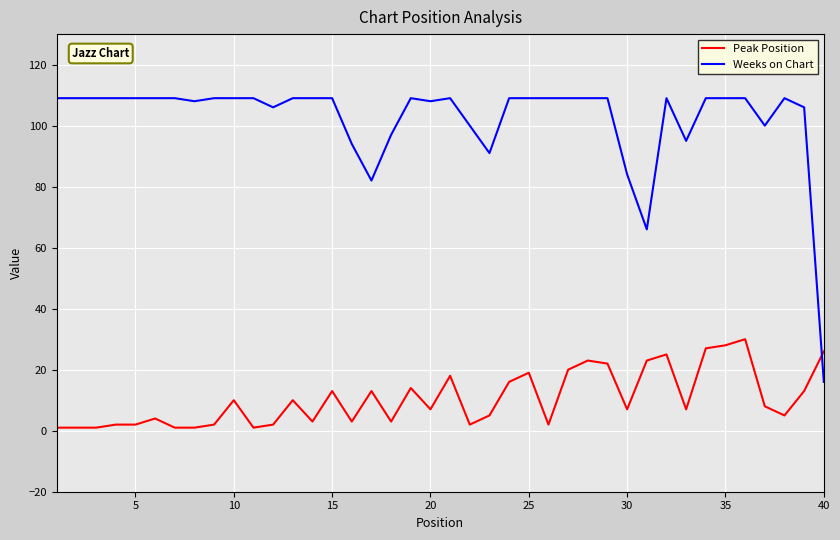

What is the difference between the second highest and second lowest values in the Weeks on Chart series?

43